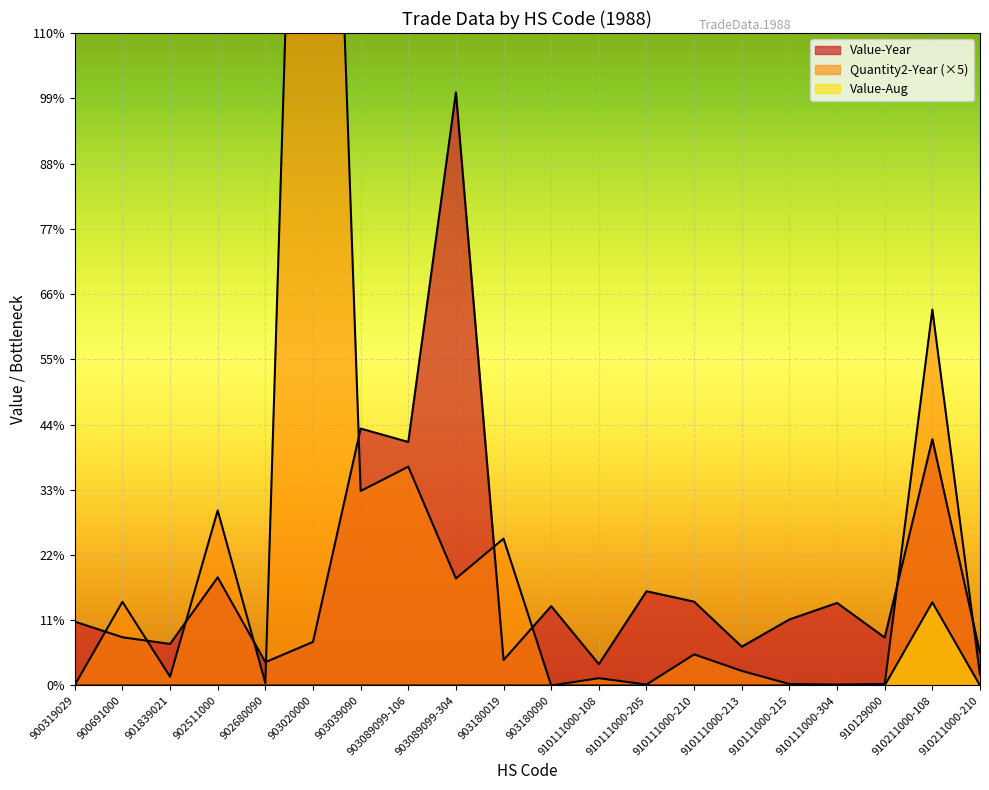

Where does the Value-Year series first go above 679?

902511000